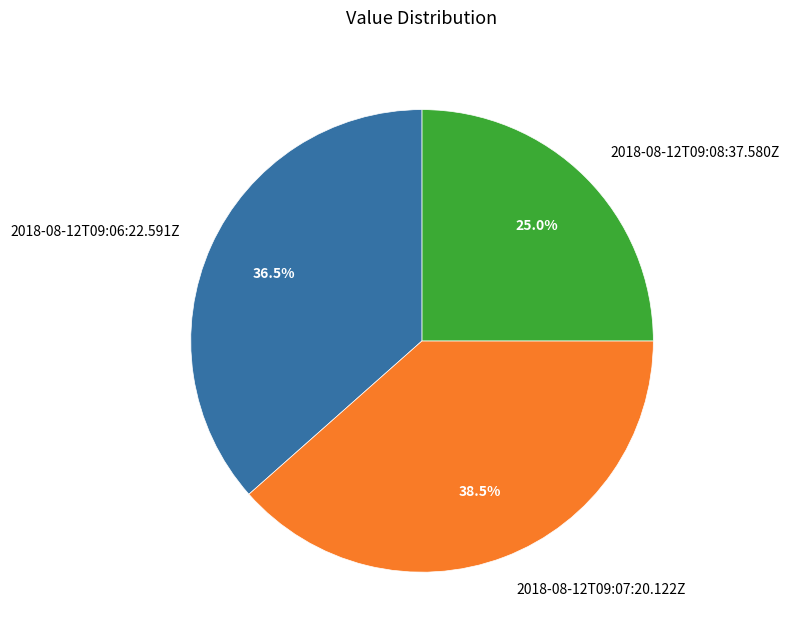

Which slice is the largest?

2018-08-12T09:07:20.122Z